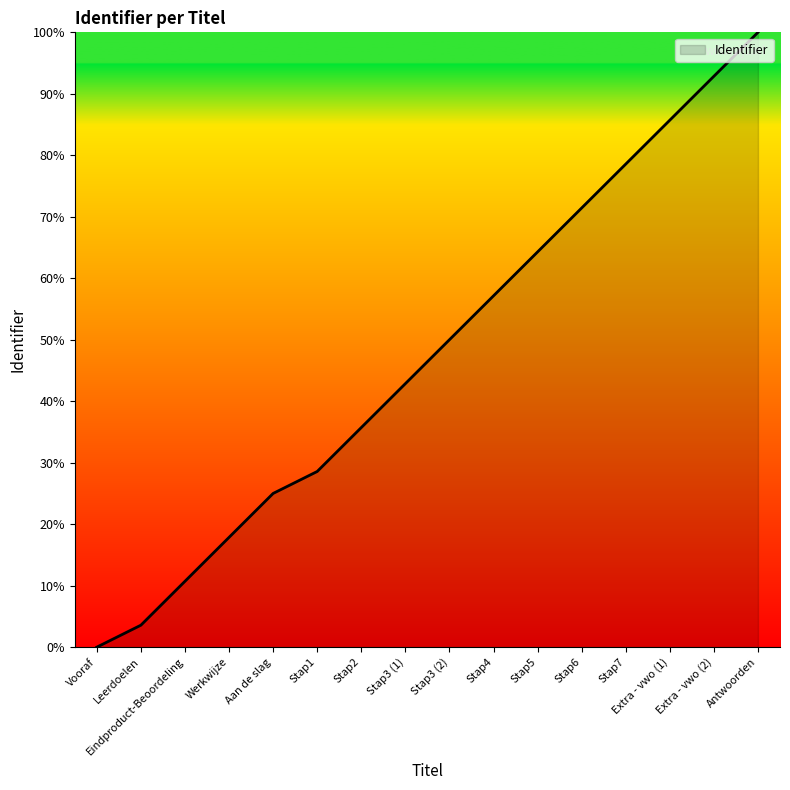

Rank the categories by value from lowest to highest.

Vooraf, Leerdoelen, Eindproduct-Beoordeling, Werkwijze, Aan de slag, Stap1, Stap2, Stap3 (1), Stap3 (2), Stap4, Stap5, Stap6, Stap7, Extra - vwo (1), Extra - vwo (2), Antwoorden